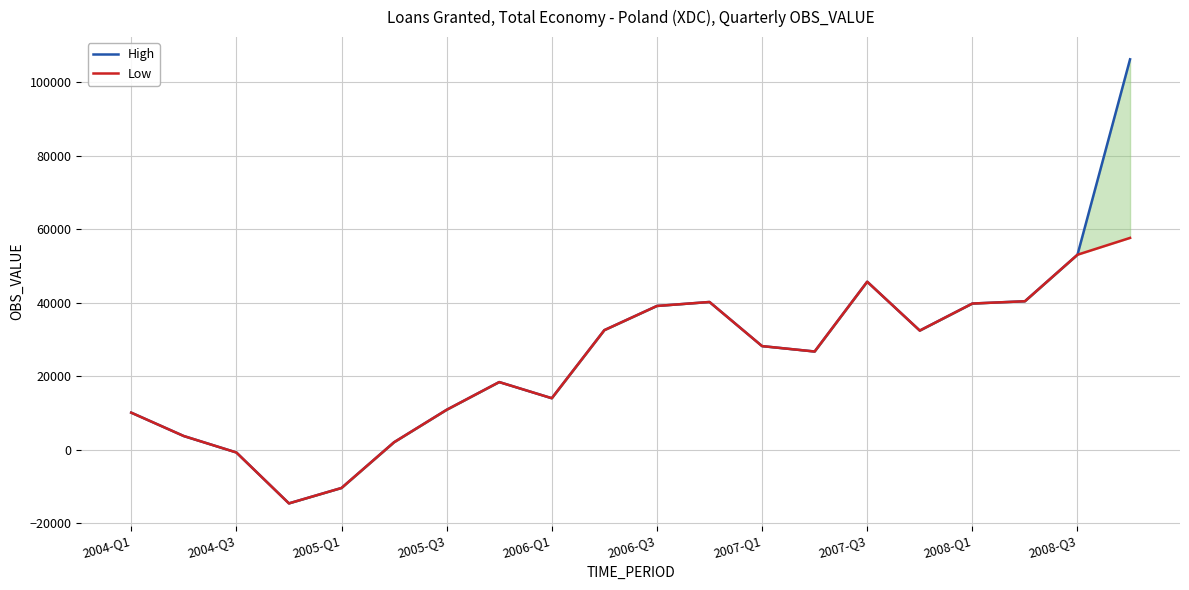

True or false: Low has more than 1 points higher than both neighbors.

True